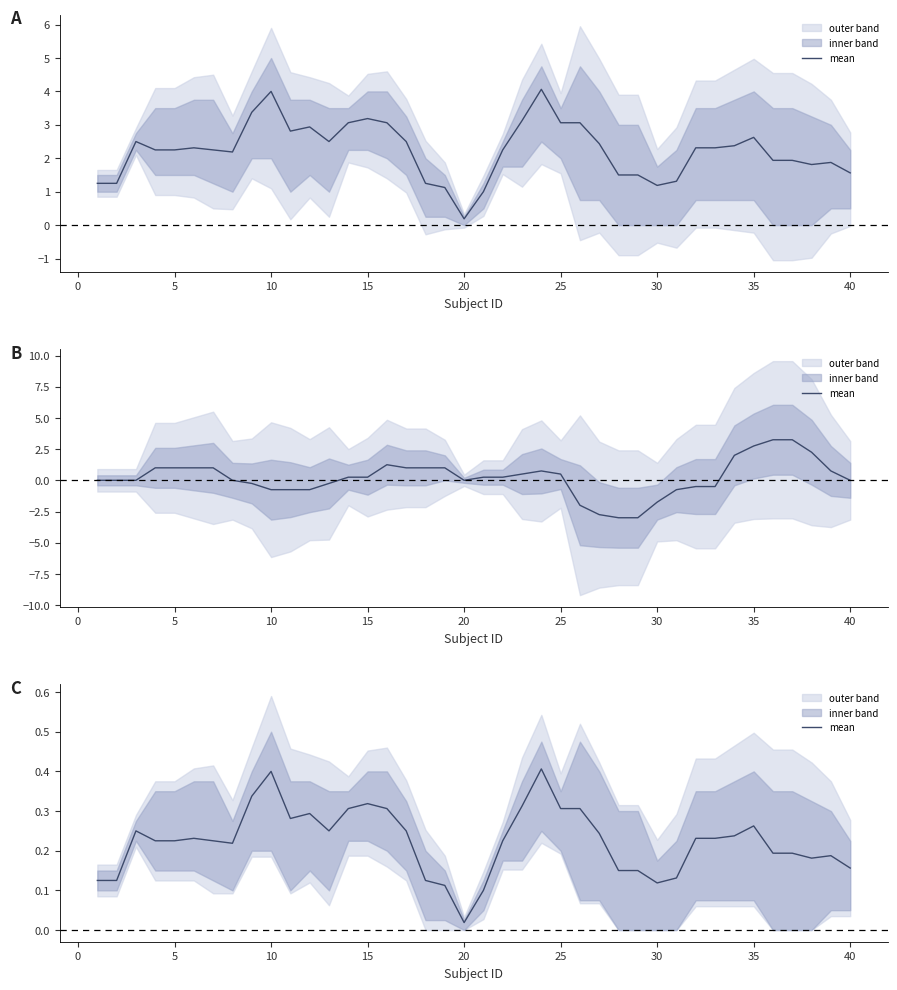

What is the value of the 33rd point from the left?

0.2